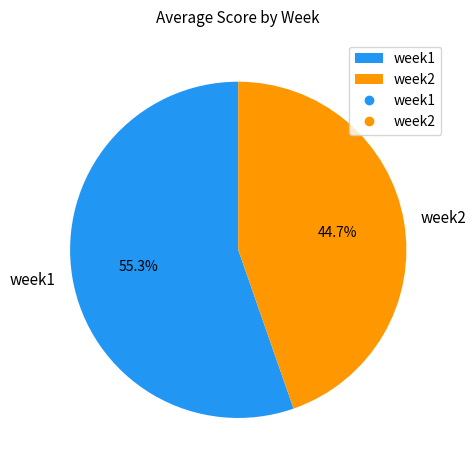

Count the number of slices in the pie.

2